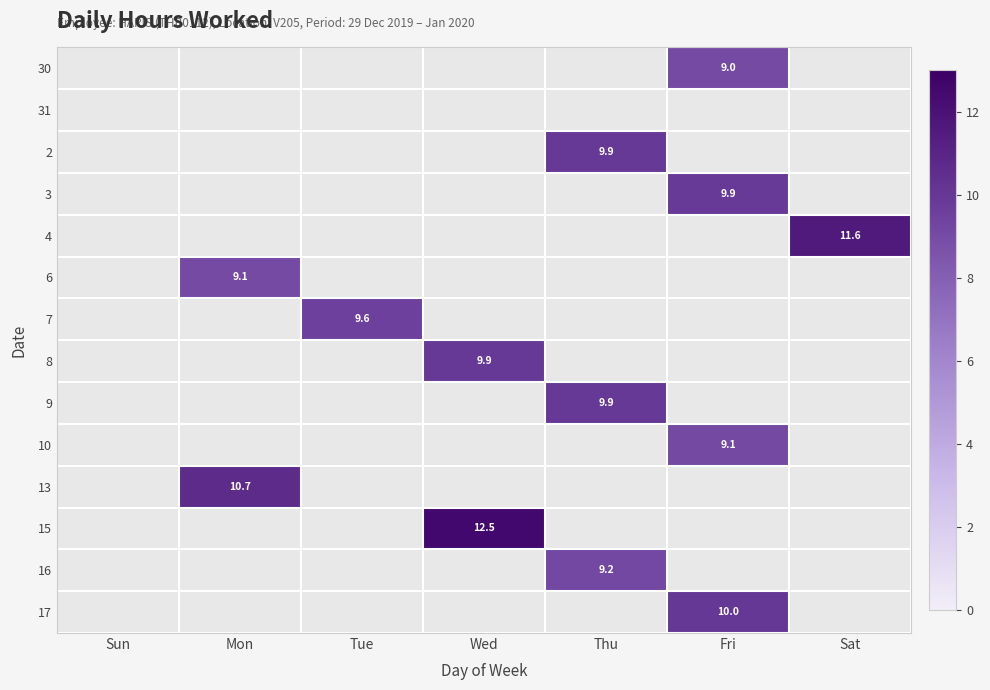

Is the value of 4 at Sat greater than the value of 30 at Fri?

Yes